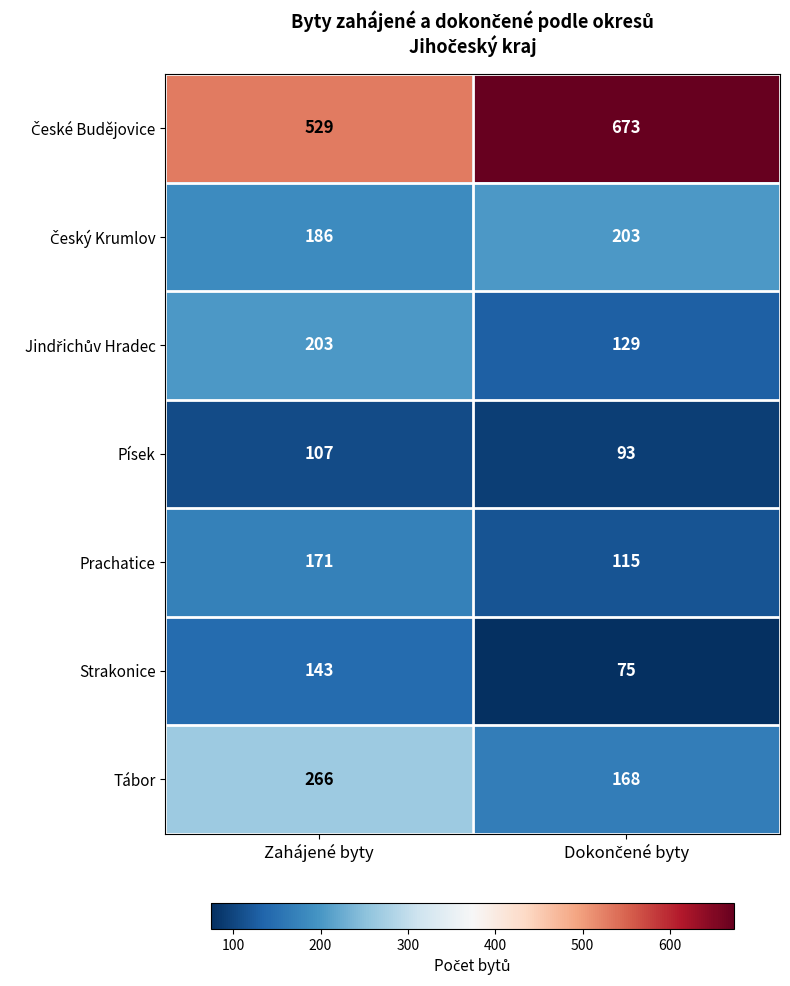

At how many categories does at least one series exceed 384?

2